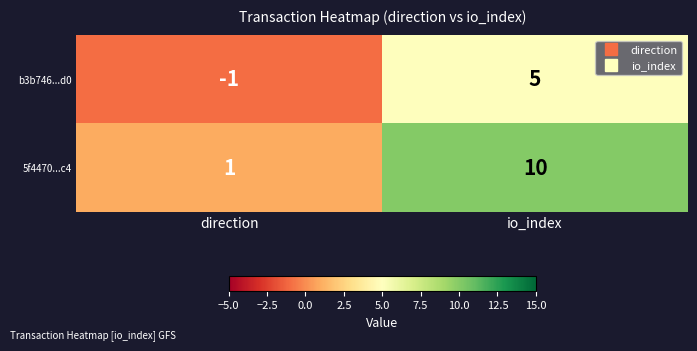

Where is b3b746...d0 nearest to the value 2?

direction